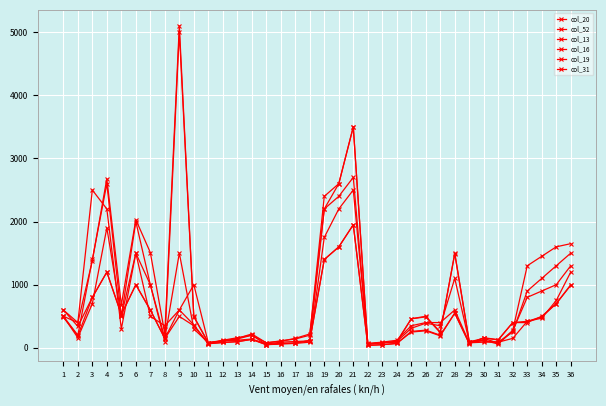

Reading right to left, what are all the values shown in this chart?

col_20: 1300.0	1000.0	900.0	800.0	270.0	60.0	120.0	100.0	1500.0	240.0	490.0	460.0	90.0	80.0	60.0	3500.0	2600.0	2400.0	200.0	140.0	110.0	80.0	200.0	140.0	110.0	80.0	500.0	5000.0	100.0	1000.0	2000.0	500.0	2600.0	1400.0	200.0	500.0
col_52: 1650.0	1600.0	1450.0	1300.0	275.0	75.0	150.0	95.0	1490.0	250.0	500.0	460.0	100.0	80.0	60.0	3500.0	2600.0	2200.0	220.0	150.0	105.0	80.0	220.0	150.0	105.0	80.0	490.0	5100.0	220.0	1510.0	2030.0	680.0	2680.0	1380.0	400.0	500.0
col_13: 1500.0	1300.0	1100.0	900.0	250.0	90.0	110.0	90.0	1100.0	350.0	390.0	310.0	100.0	80.0	65.0	2700.0	2400.0	2200.0	110.0	100.0	90.0	60.0	140.0	120.0	110.0	80.0	300.0	1500.0	150.0	1000.0	1500.0	300.0	2200.0	2500.0	400.0	600.0
col_16: 1000.0	700.0	500.0	400.0	400.0	130.0	160.0	70.0	549.0	190.0	270.0	250.0	69.5	49.5	39.5	1949.0	1598.0	1398.0	116.0	75.0	68.0	49.5	133.0	98.0	85.0	64.8	350.0	498.0	147.0	599.0	999.0	525.0	1199.0	799.0	340.0	600.0
col_19: 990.0	700.0	490.0	420.0	400.0	125.0	155.0	65.0	550.0	200.0	280.0	260.0	70.0	50.0	40.0	1950.0	1600.0	1400.0	115.0	75.0	70.0	50.0	135.0	98.0	85.0	65.0	365.0	600.0	150.0	600.0	1000.0	530.0	1200.0	800.0	190.0	485.0
col_31: 1200.0	750.0	470.0	420.0	150.0	90.0	90.0	80.0	600.0	400.0	400.0	350.0	120.0	90.0	70.0	2500.0	2200.0	1750.0	90.0	70.0	60.0	50.0	200.0	160.0	120.0	80.0	1000.0	600.0	350.0	500.0	1500.0	500.0	1900.0	700.0	160.0	500.0